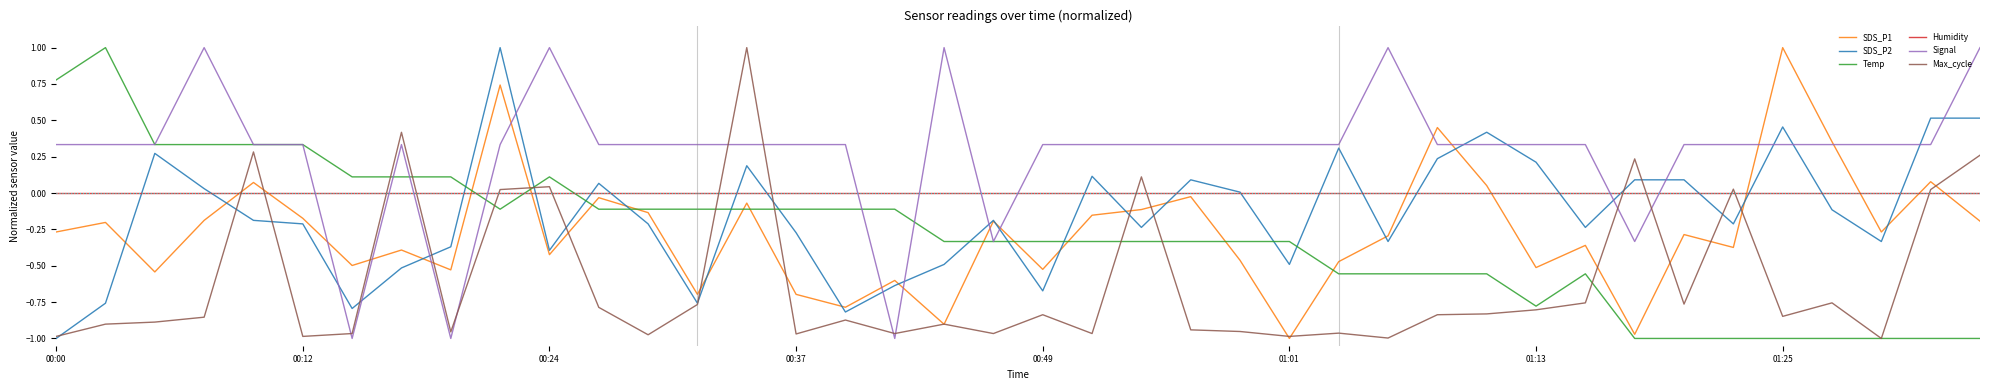

What is the greatest value displayed?

1.0